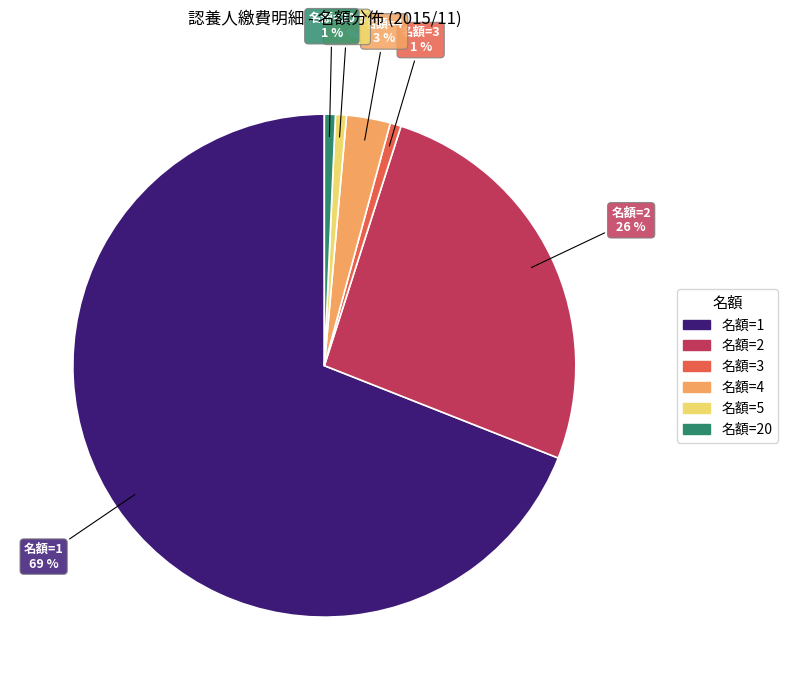

To the nearest percent, what is the average slice percentage?

17%